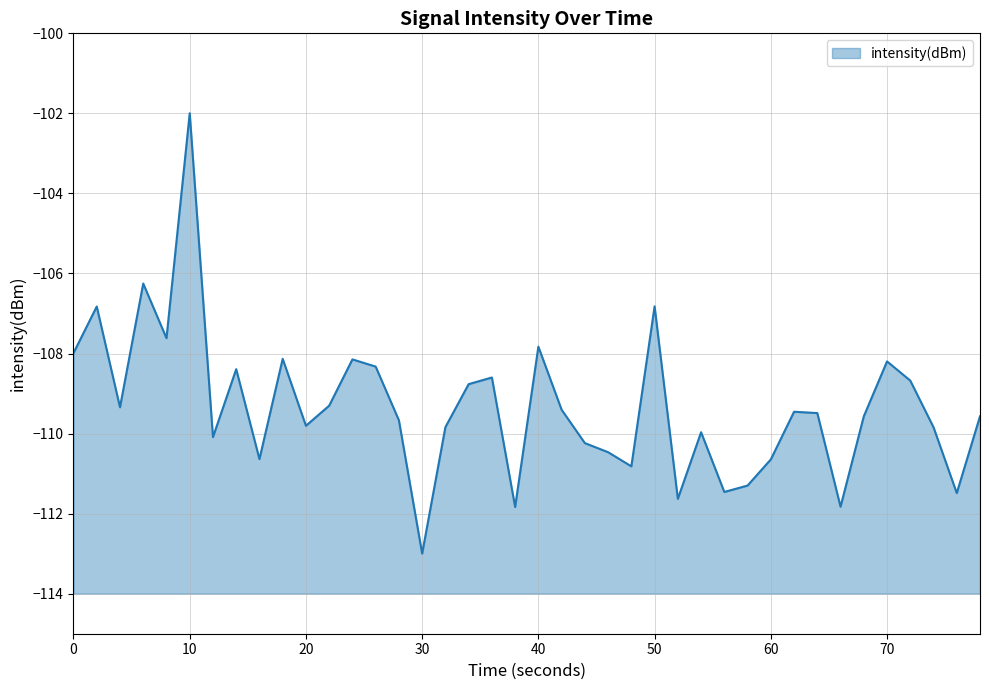

Does the chart display data point markers on the line(s)?

No